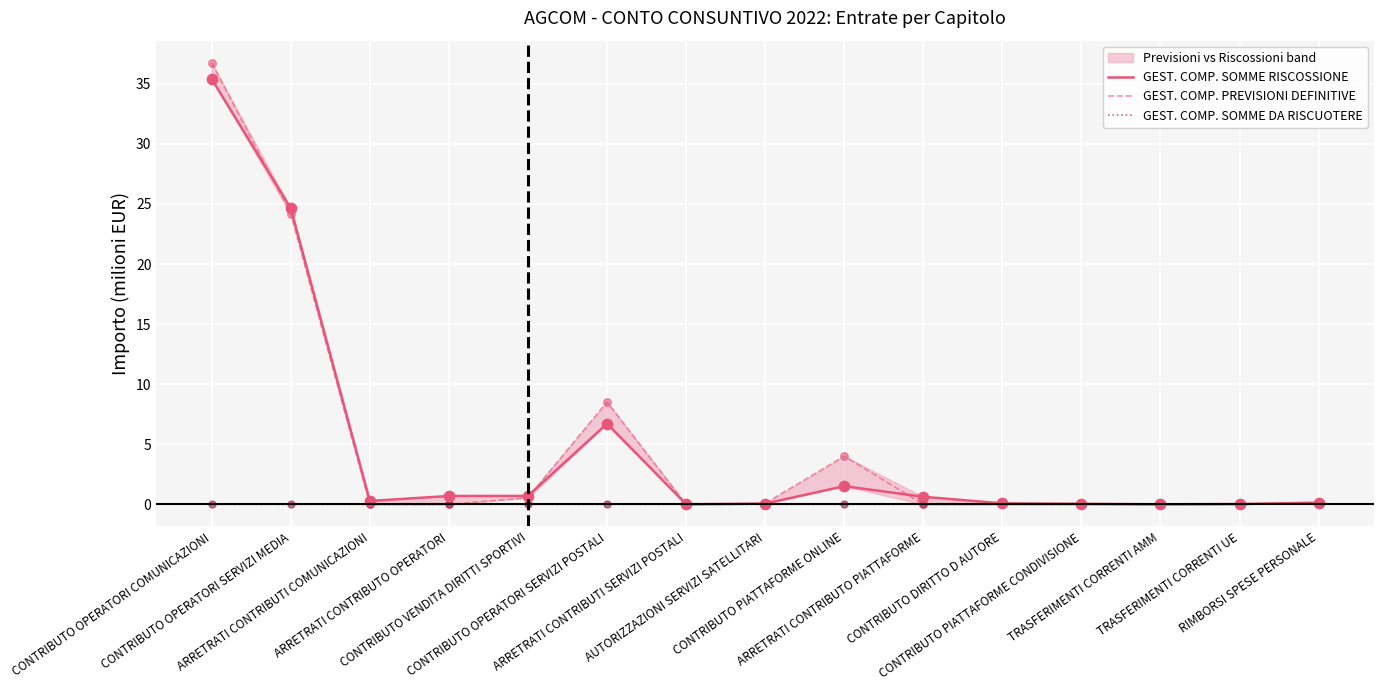

At which category is the sum across all series the highest?

CONTRIBUTO OPERATORI COMUNICAZIONI